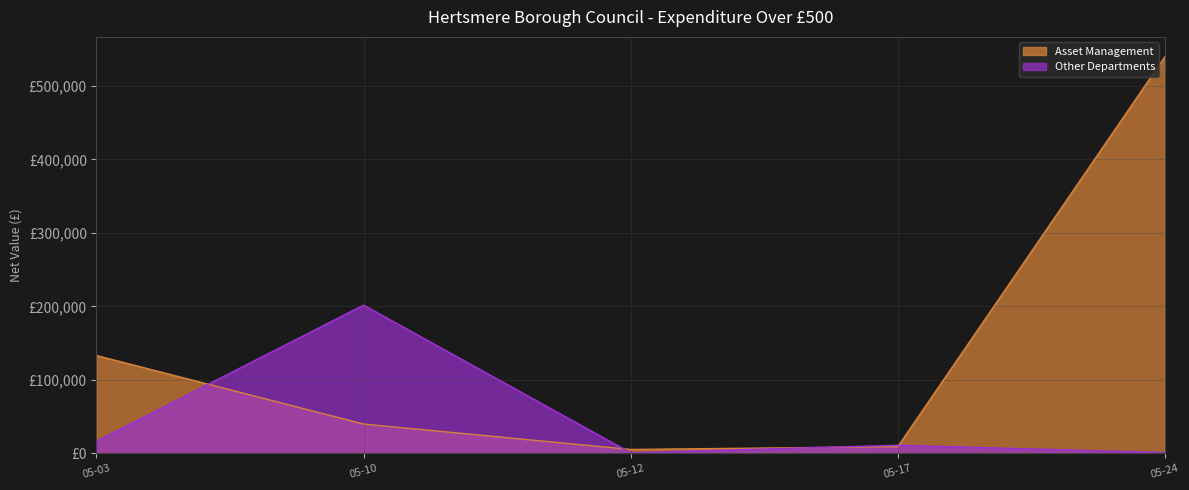

At 2023-05-03, list the series in order from largest to smallest.

Asset Management, Other Departments